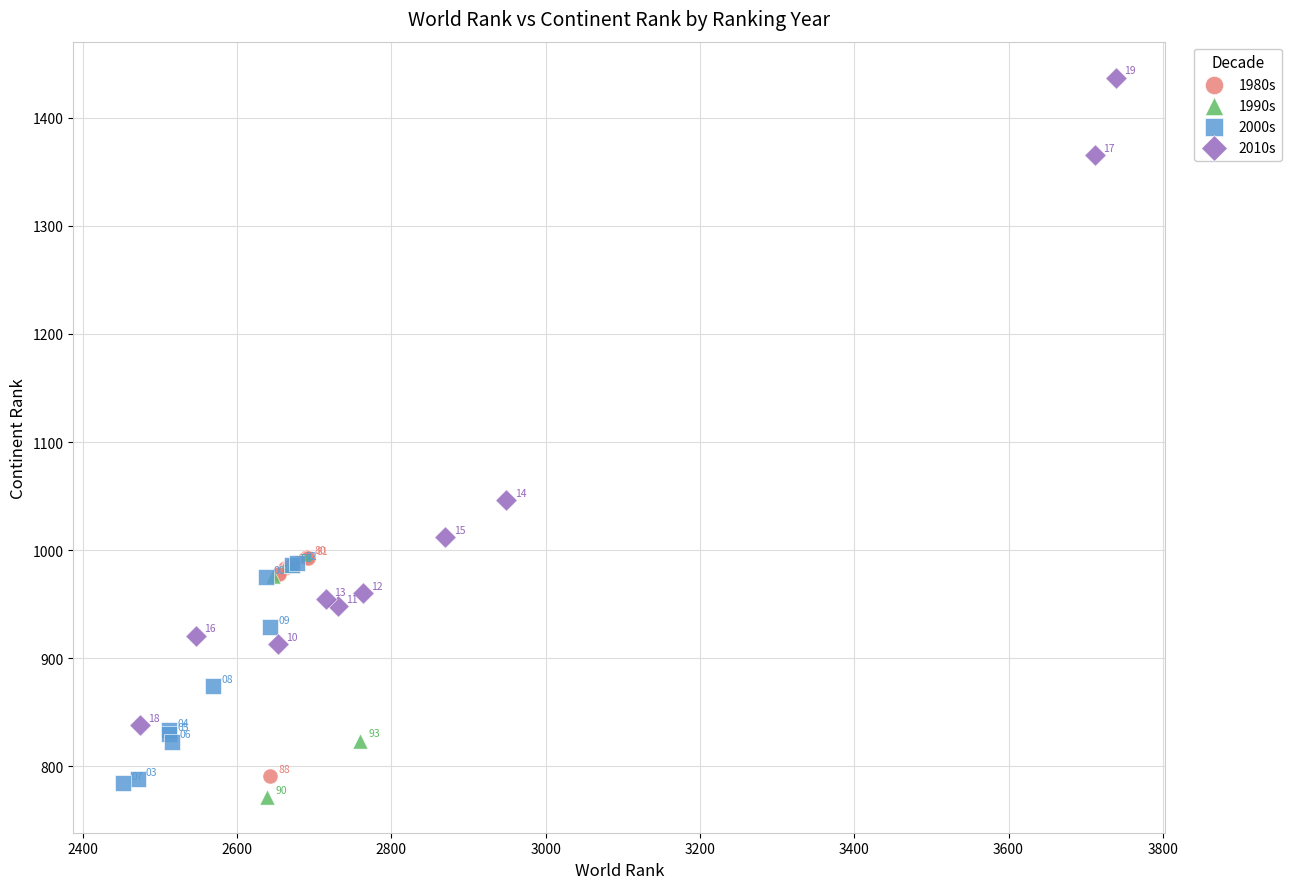

Which series has the largest Y range (max minus min)?

2010s